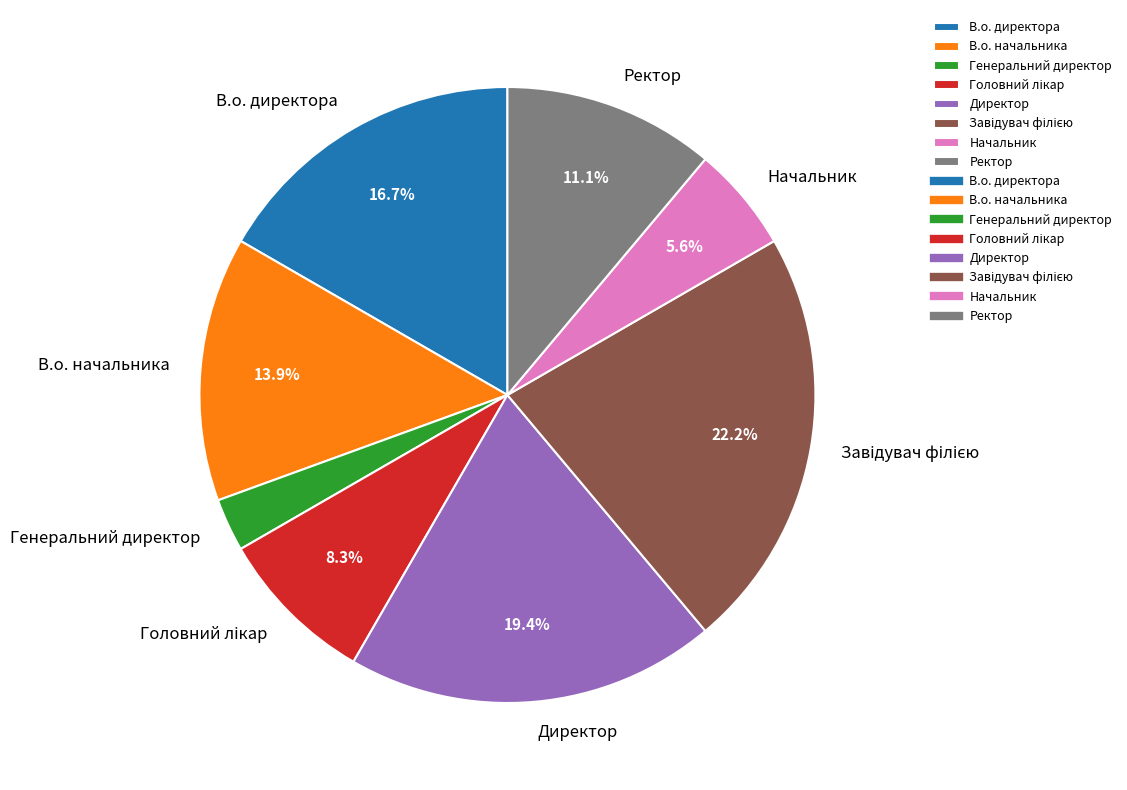

Is the sum of Ректор and В.о. директора greater than half?

No